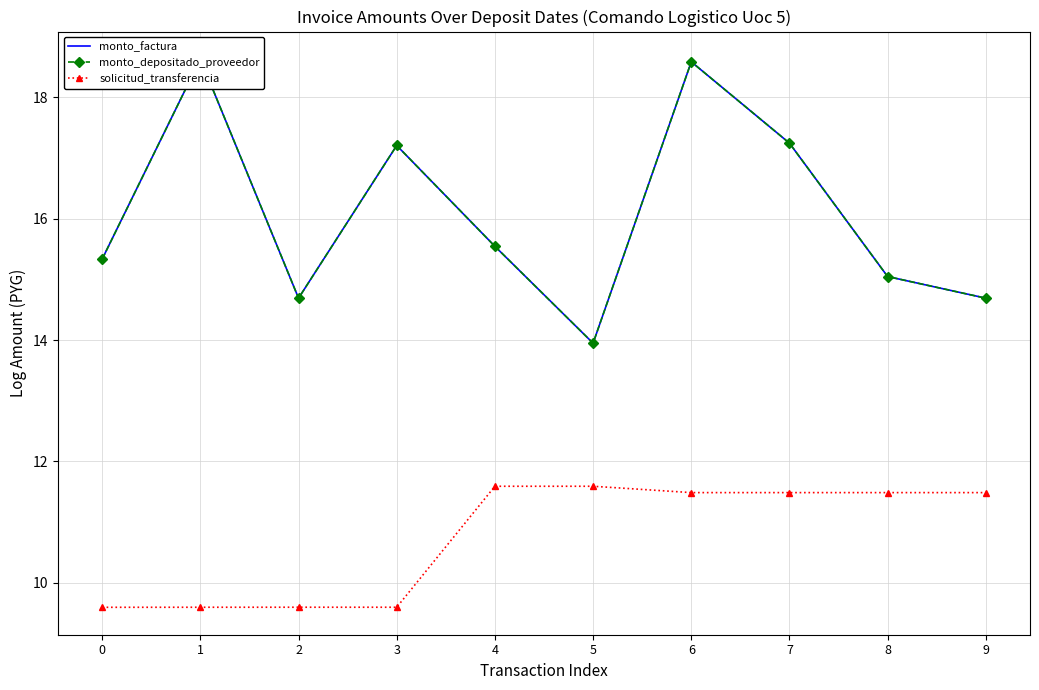

At how many categories does at least one series exceed 9?

10